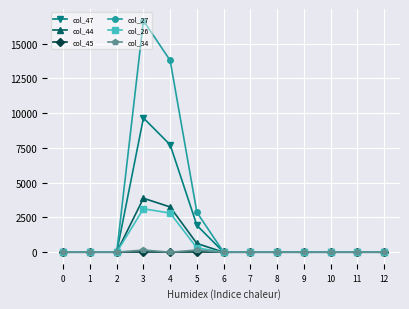

Count the number of data series in this chart.

6